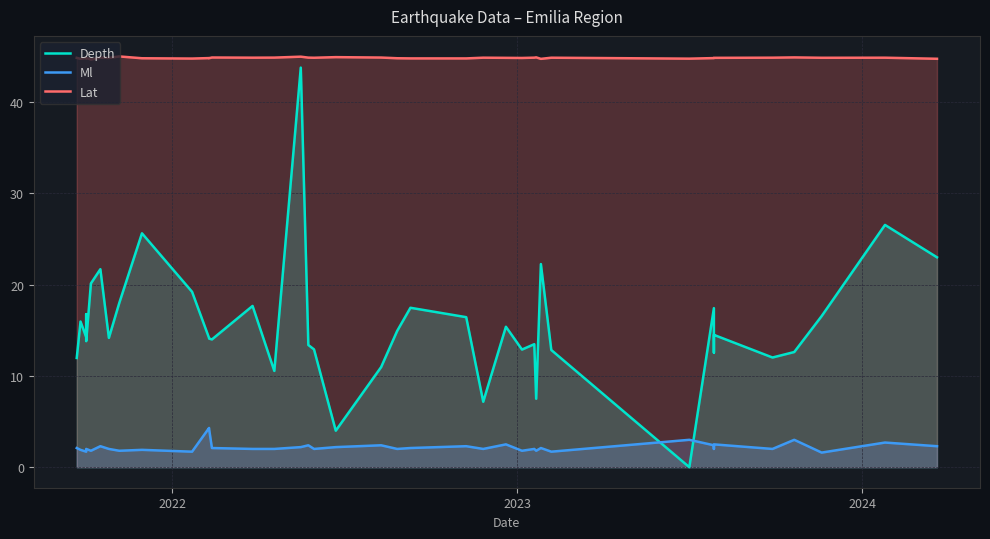

Reading left to right, transcribe all the data shown in this chart.

Depth: 12.0	16.0	14.3	16.8	13.8	20.1	21.7	14.2	18.0	25.6	19.2	14.2	14.1	14.0	17.7	10.6	43.8	13.4	12.9	4.0	11.0	14.9	17.5	16.4	7.2	15.4	12.9	13.5	7.5	22.3	12.8	0.0	17.4	12.6	14.5	12.0	12.6	16.6	26.6	23.0
Ml: 2.1	1.9	1.7	1.7	2.0	1.8	2.3	2.0	1.8	1.9	1.7	4.3	4.2	2.1	2.0	2.0	2.2	2.4	2.0	2.2	2.4	2.0	2.1	2.3	2.0	2.5	1.8	2.0	1.8	2.1	1.7	3.0	2.4	2.0	2.5	2.0	3.0	1.6	2.7	2.3
Lat: 44.9	44.8	44.9	44.8	44.9	44.7	44.9	44.9	45.0	44.8	44.8	44.8	44.8	44.9	44.9	44.9	45.0	44.9	44.9	44.9	44.9	44.8	44.8	44.8	44.9	44.9	44.8	44.9	44.9	44.7	44.9	44.8	44.8	44.9	44.9	44.9	44.9	44.9	44.9	44.8